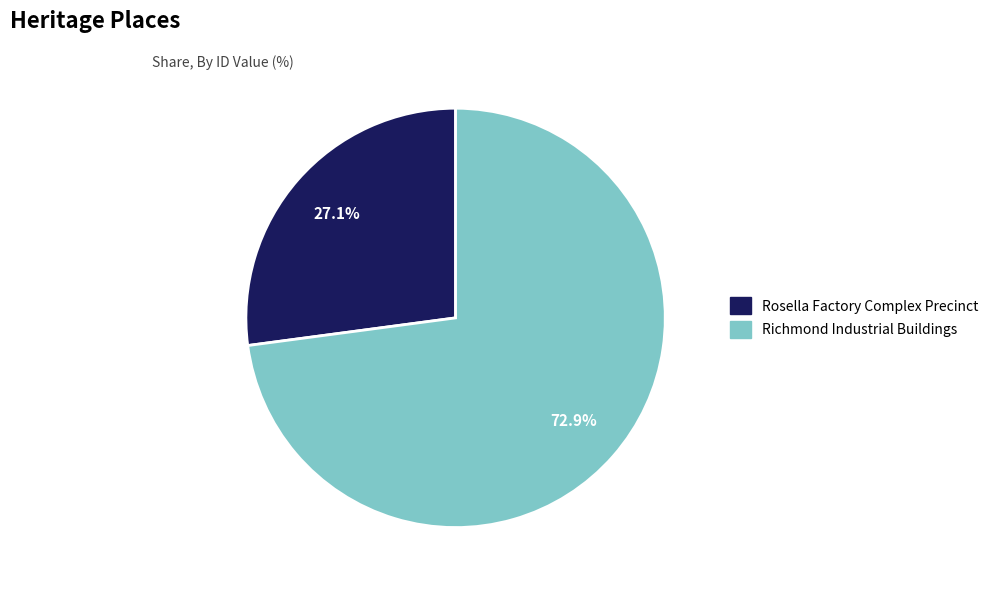

Count the number of slices in the pie.

2